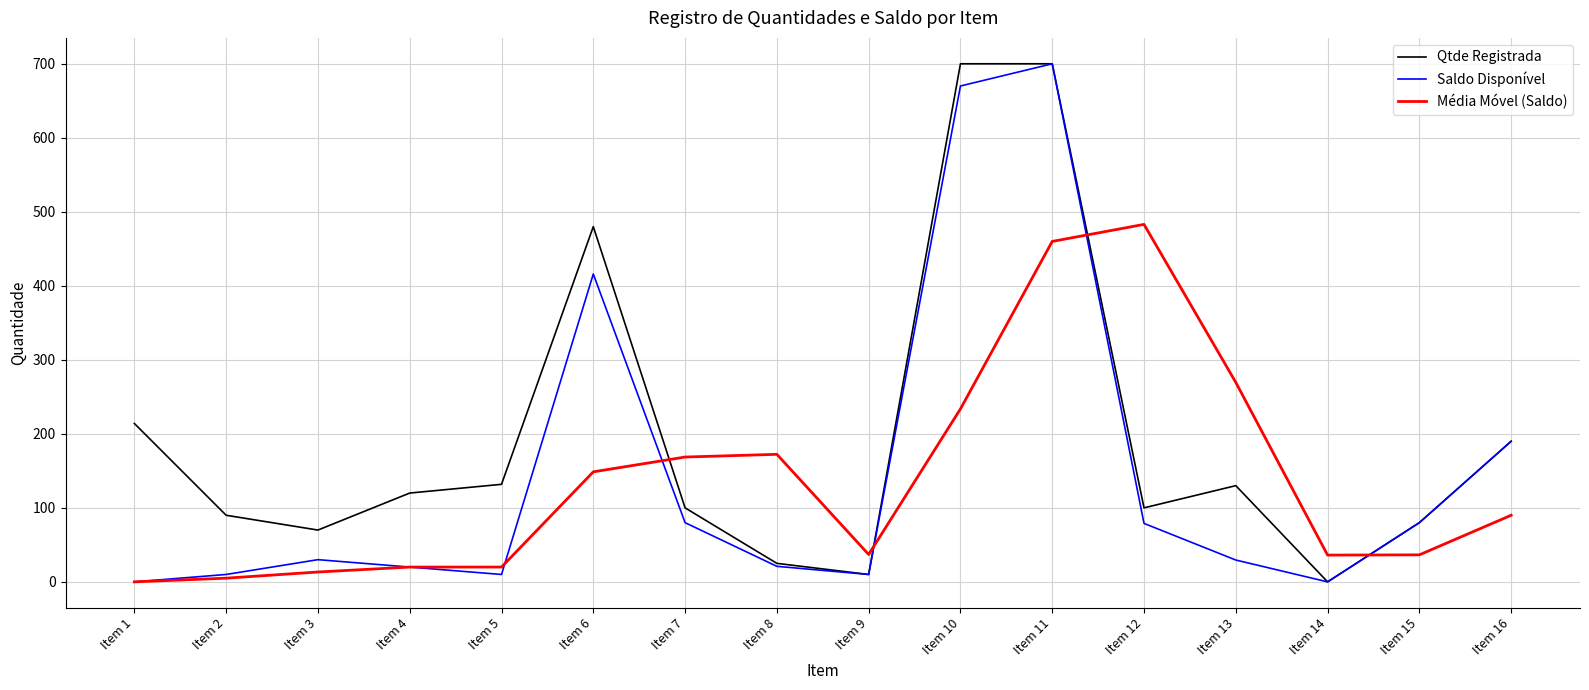

At which label does Média Móvel (Saldo) first exceed 90?

Item 6